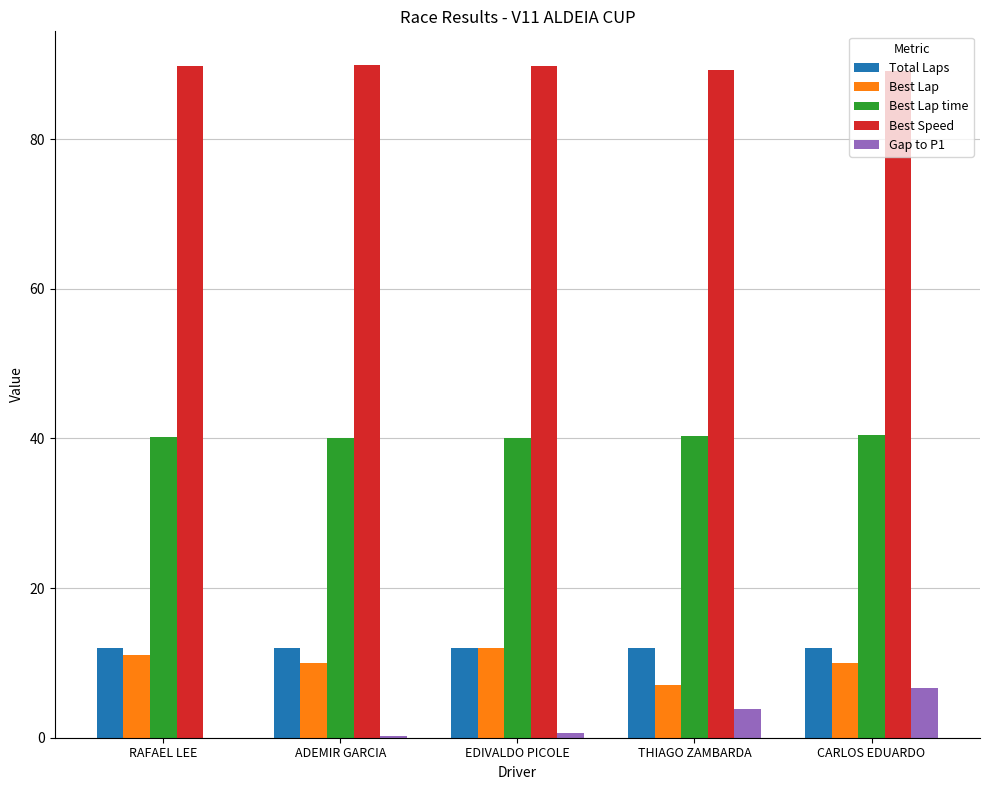

The value of Total Laps at EDIVALDO PICOLE is 12.0. True or false?

True